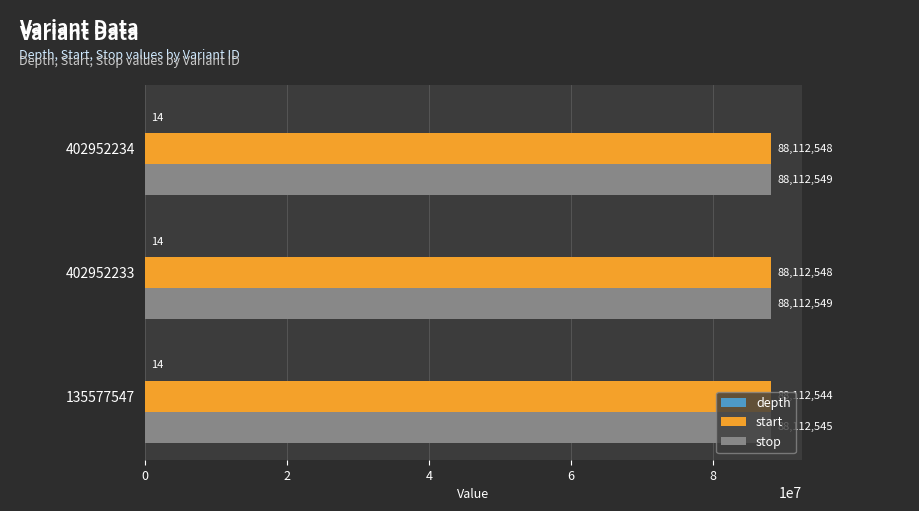

What is the maximum value for stop?

88112549